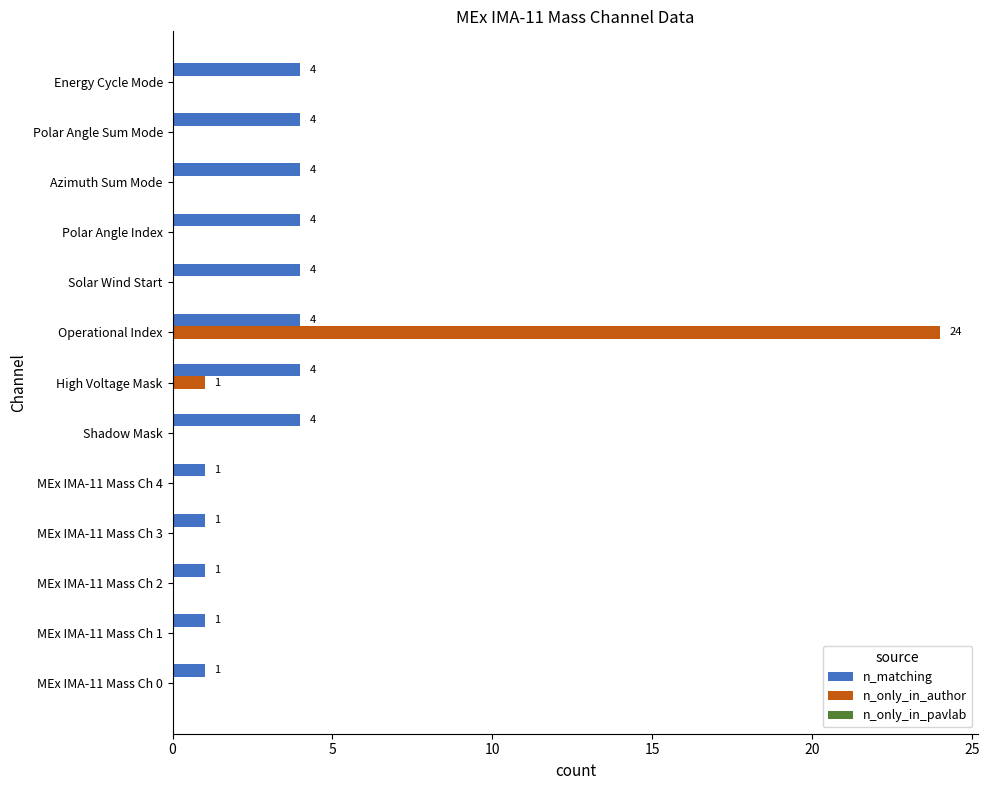

How many categories are shown in the chart?

13